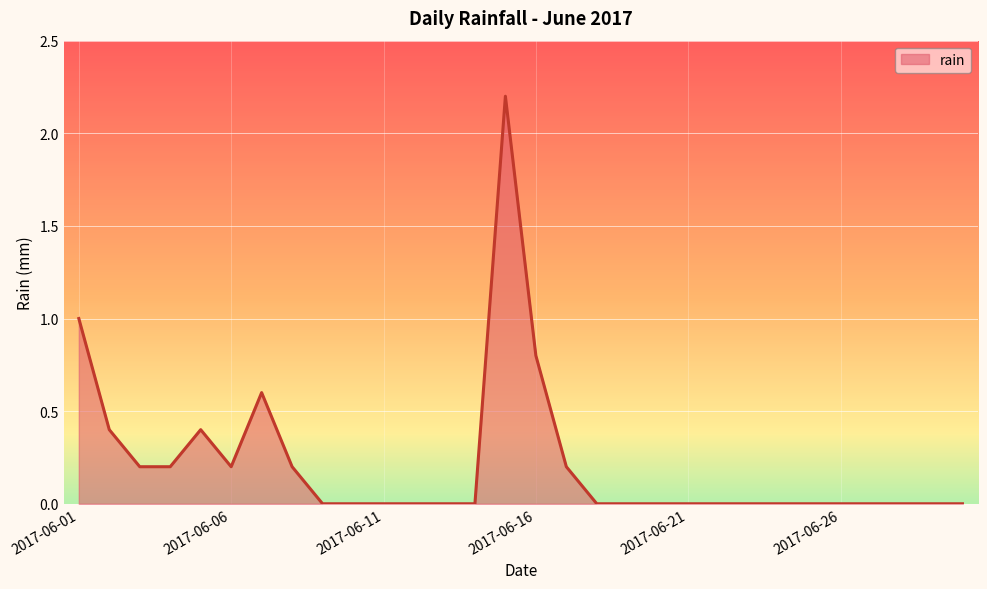

What is the difference between the maximum and minimum values?

2.2